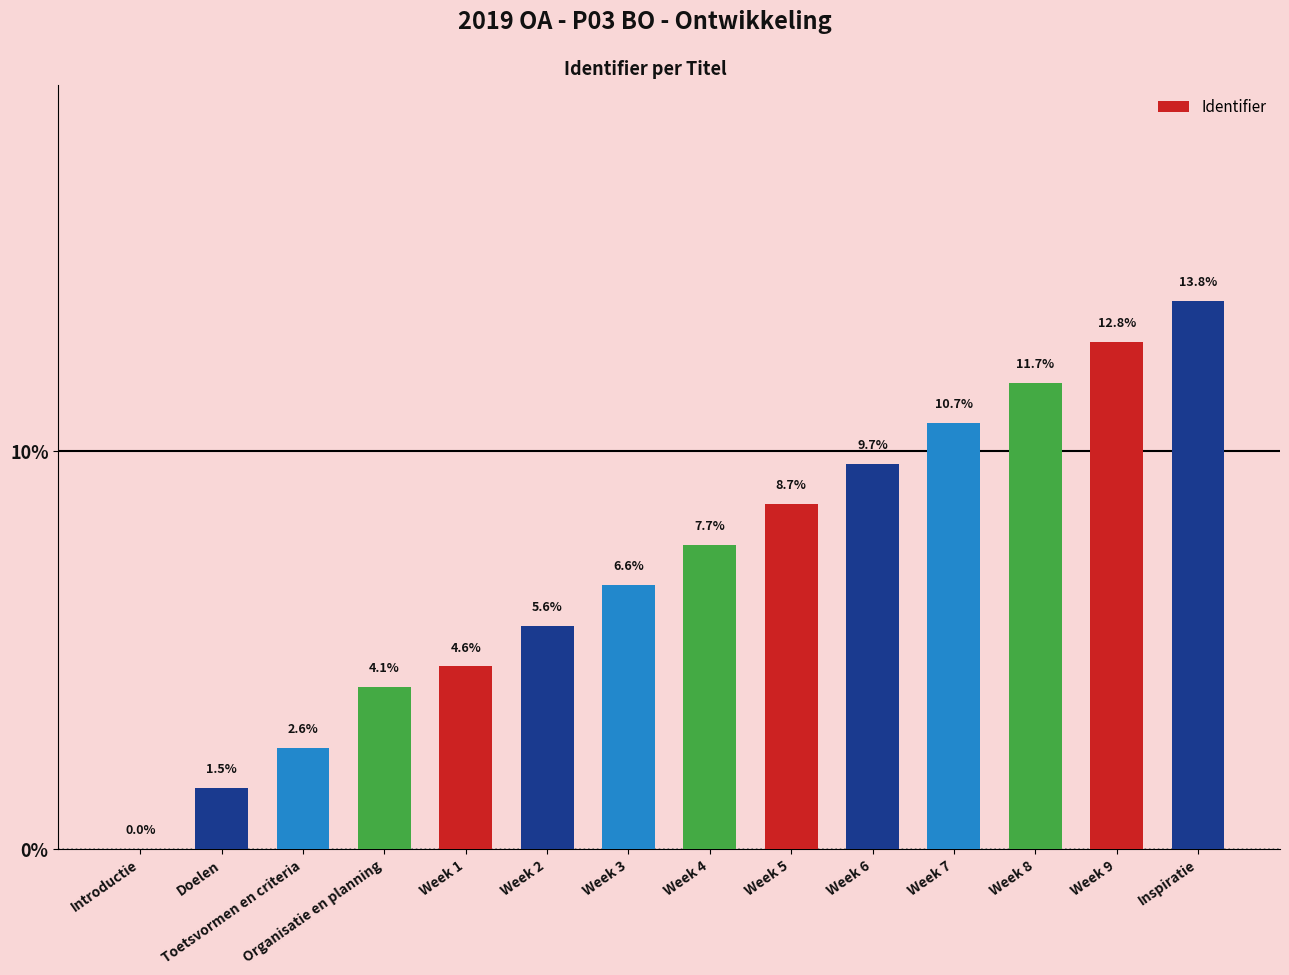

True or false: the data shows 1.2 at Week 1.

False